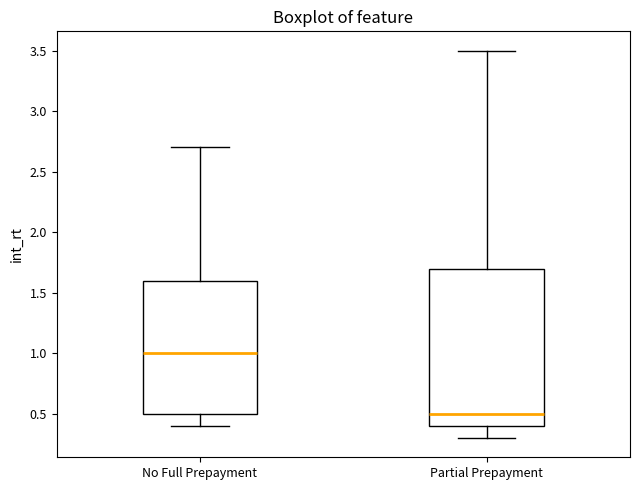

Which box has the highest median line?

No Full Prepayment